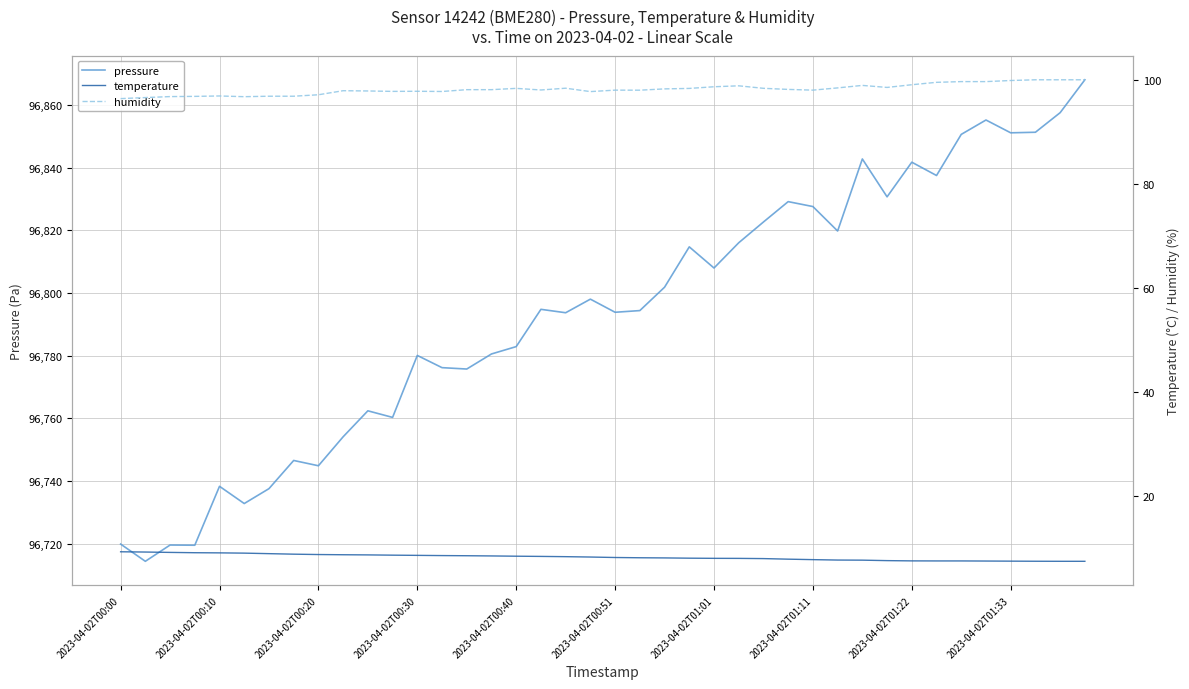

True or false: pressure and humidity cross at least once.

False